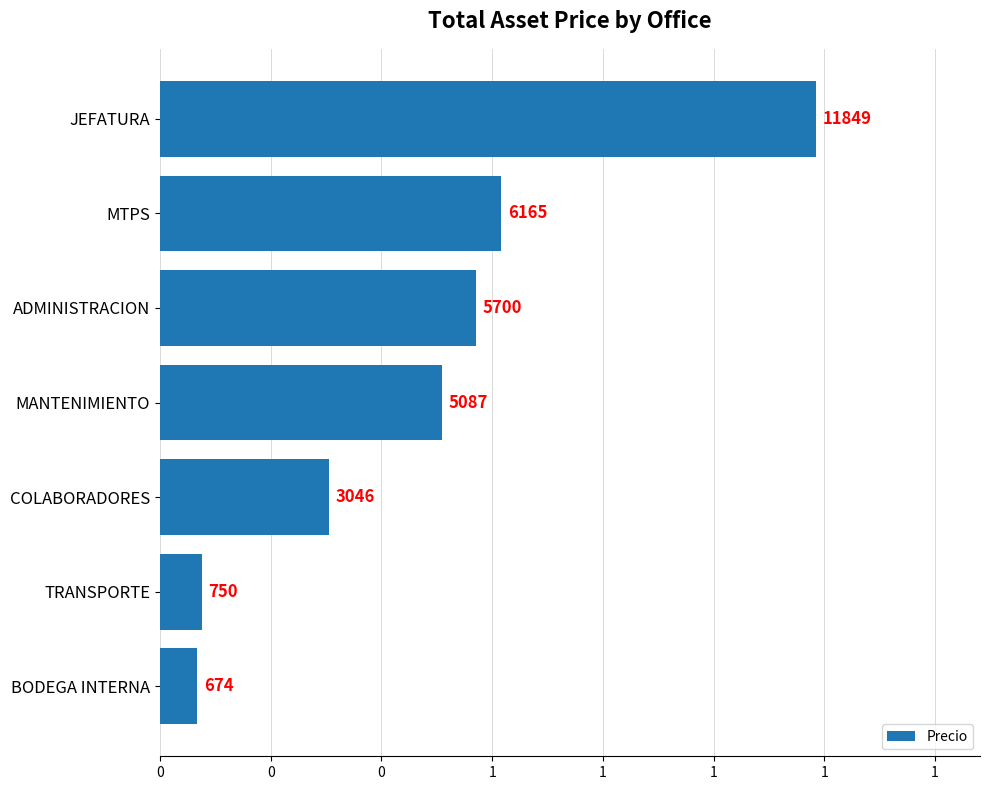

Which category has the lowest value across all series?

BODEGA INTERNA